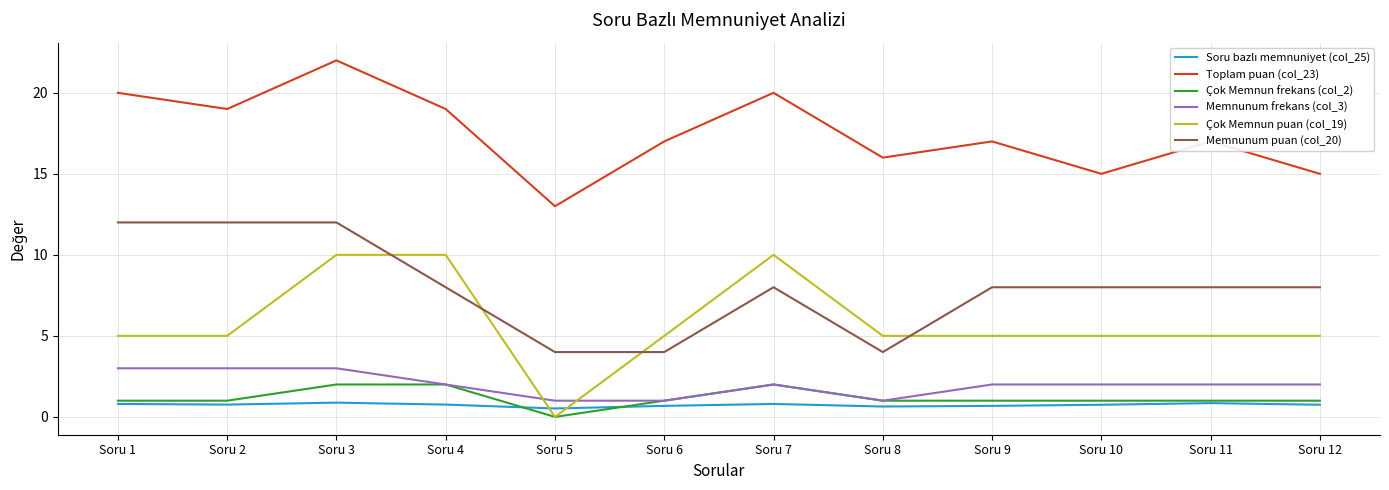

Which category has the lowest value across all series?

Soru 5